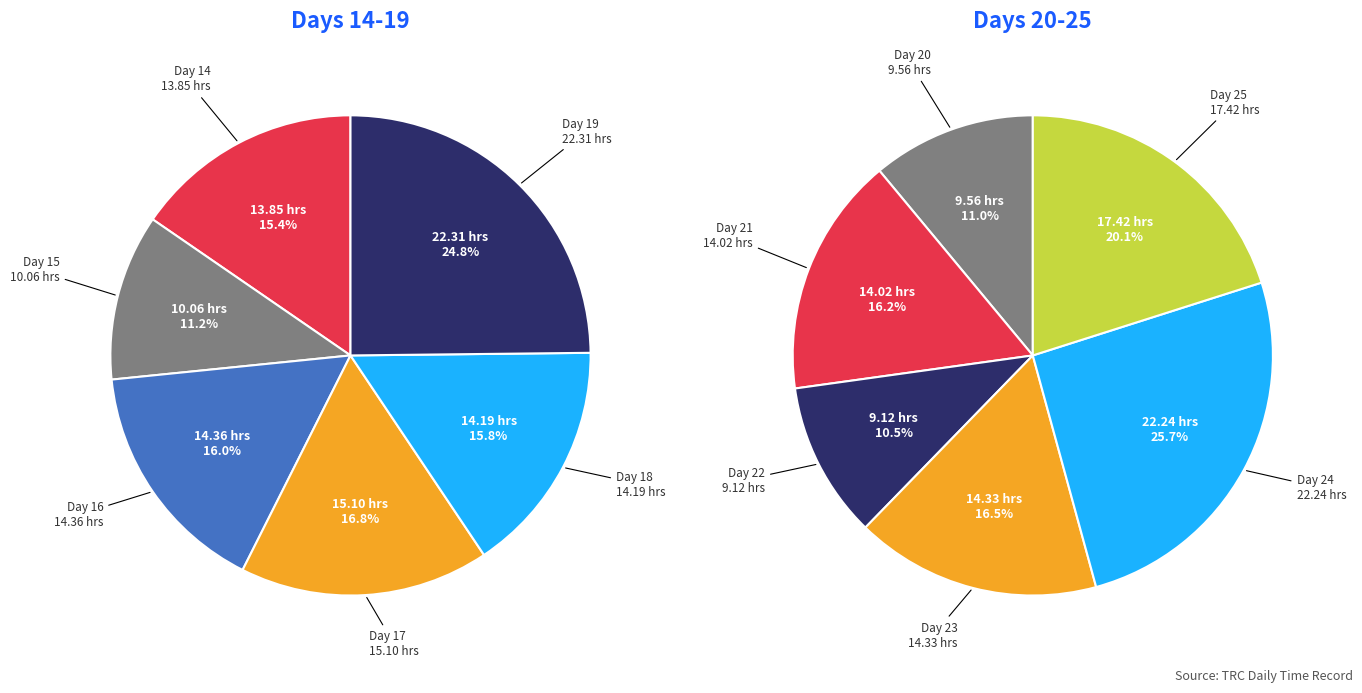

Which category has the biggest portion of the pie?

Day 19